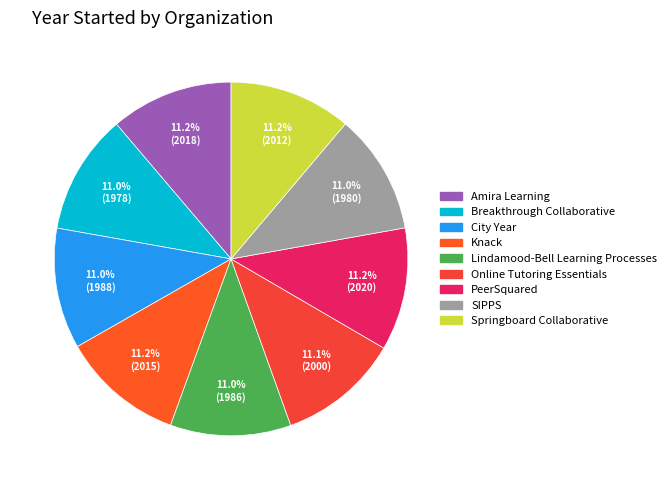

What percentage is the Amira Learning slice, to the nearest percent?

11%